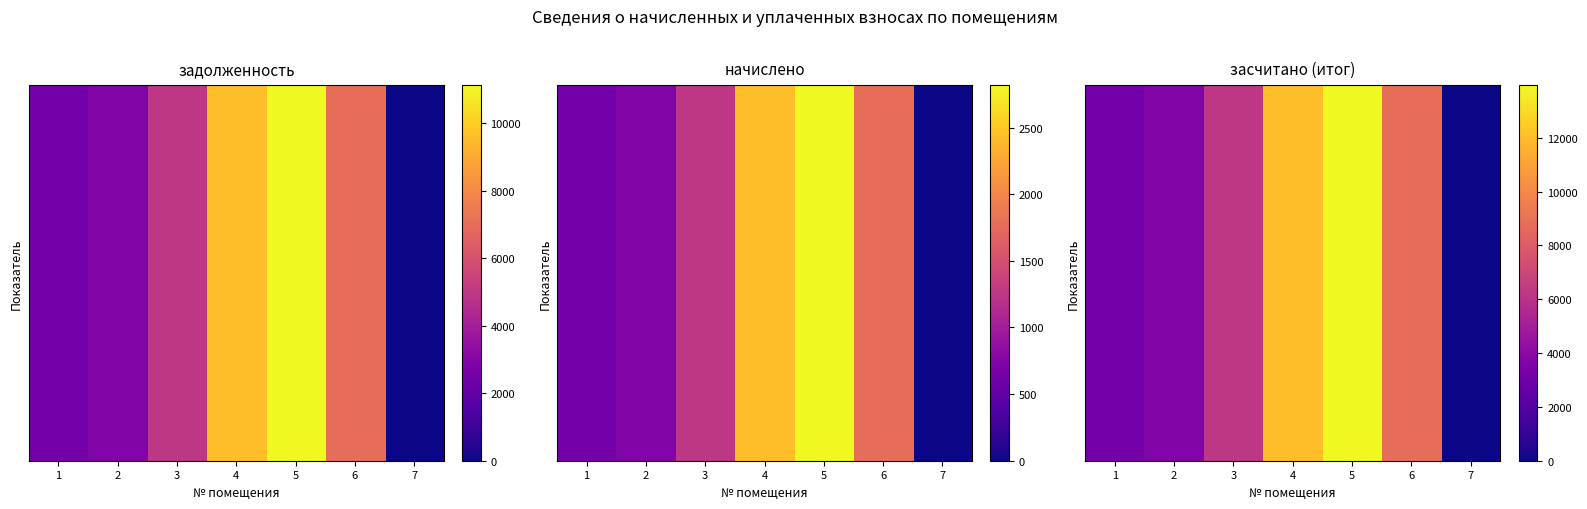

At how many categories does at least one series exceed 5632?

4